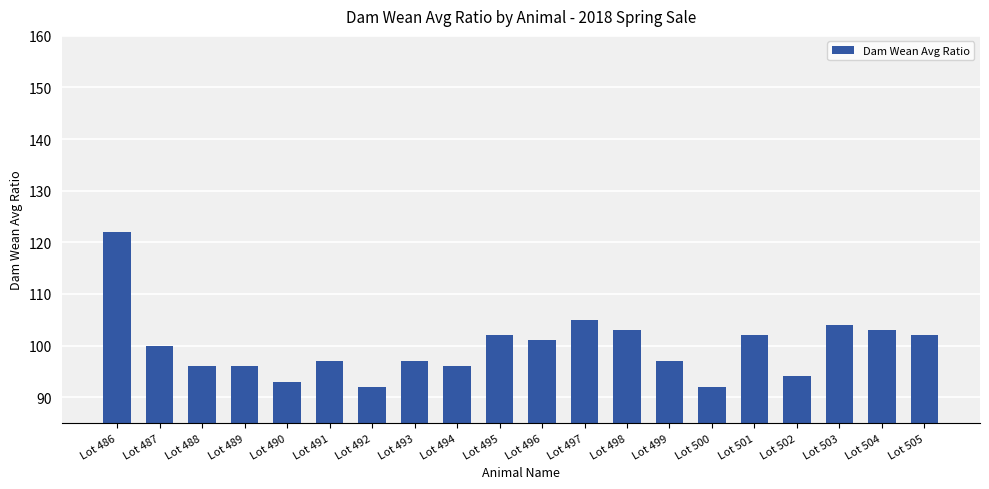

What is the greatest value displayed?

122